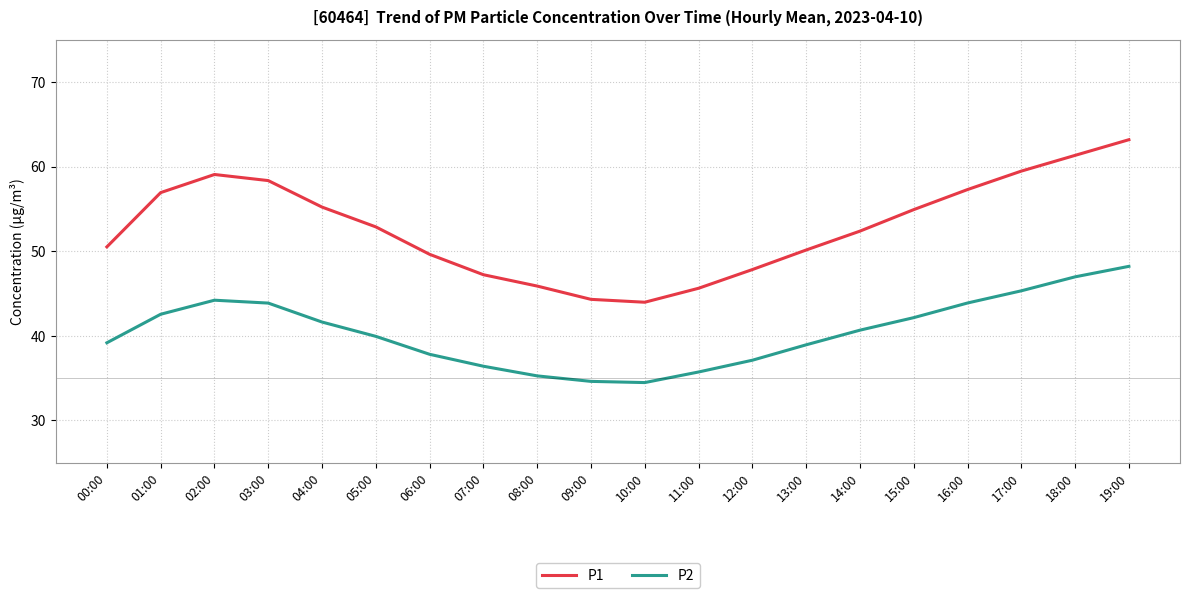

Which series has the widest spread of values?

P1